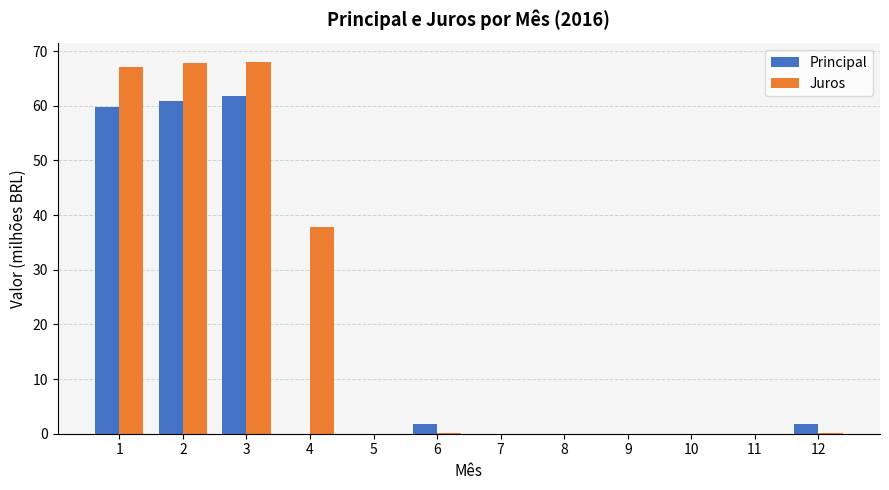

Is it true that Juros equals 33.9 at 1?

False